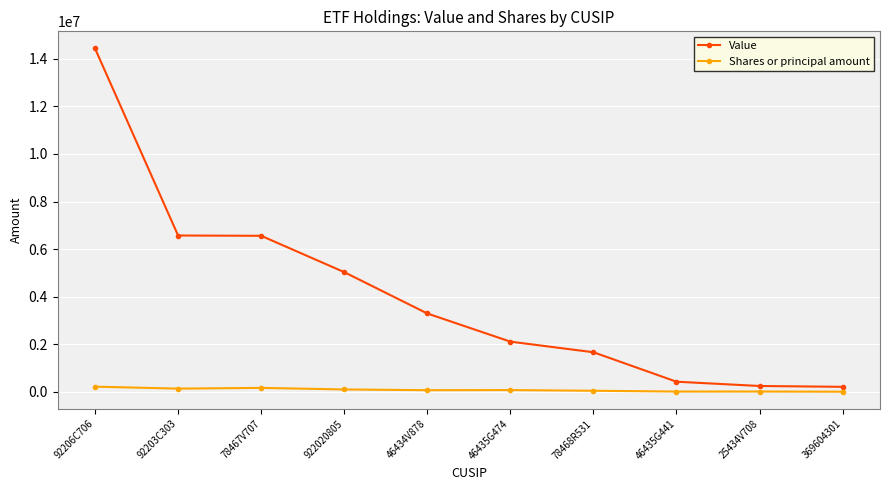

What is the difference between the maximum and minimum values in the Shares or principal amount series?

211688